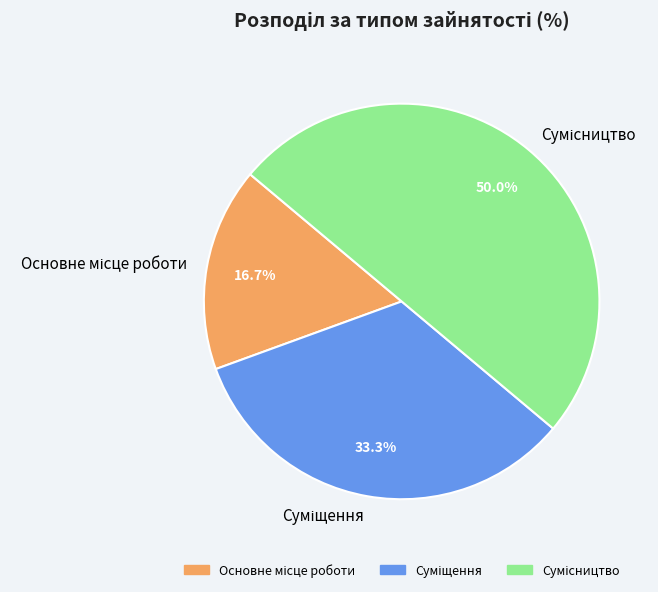

Count the number of slices in the pie.

3